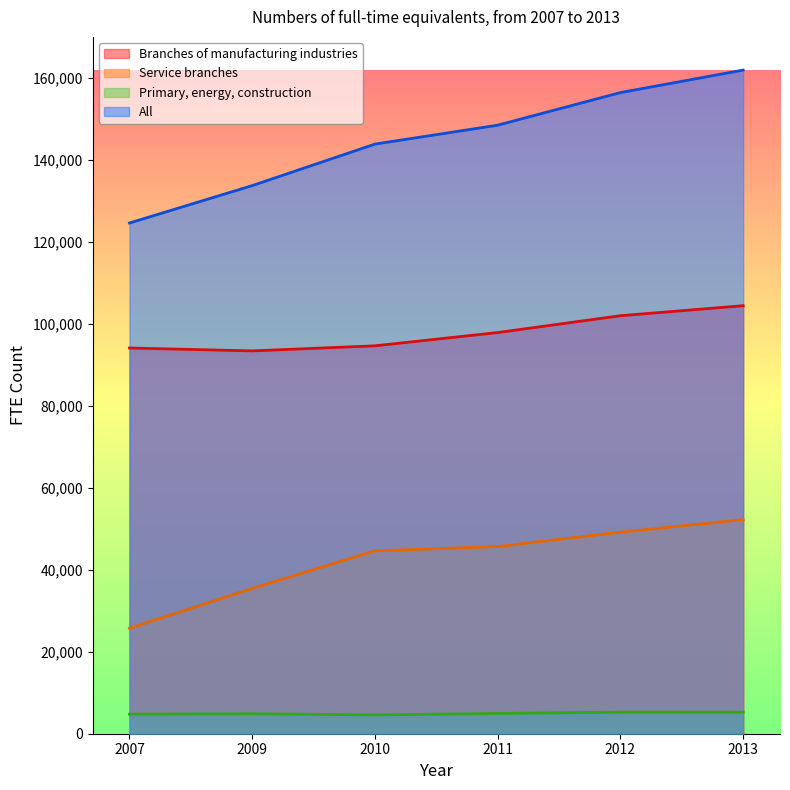

Read the Service branches value at 2009.

35453